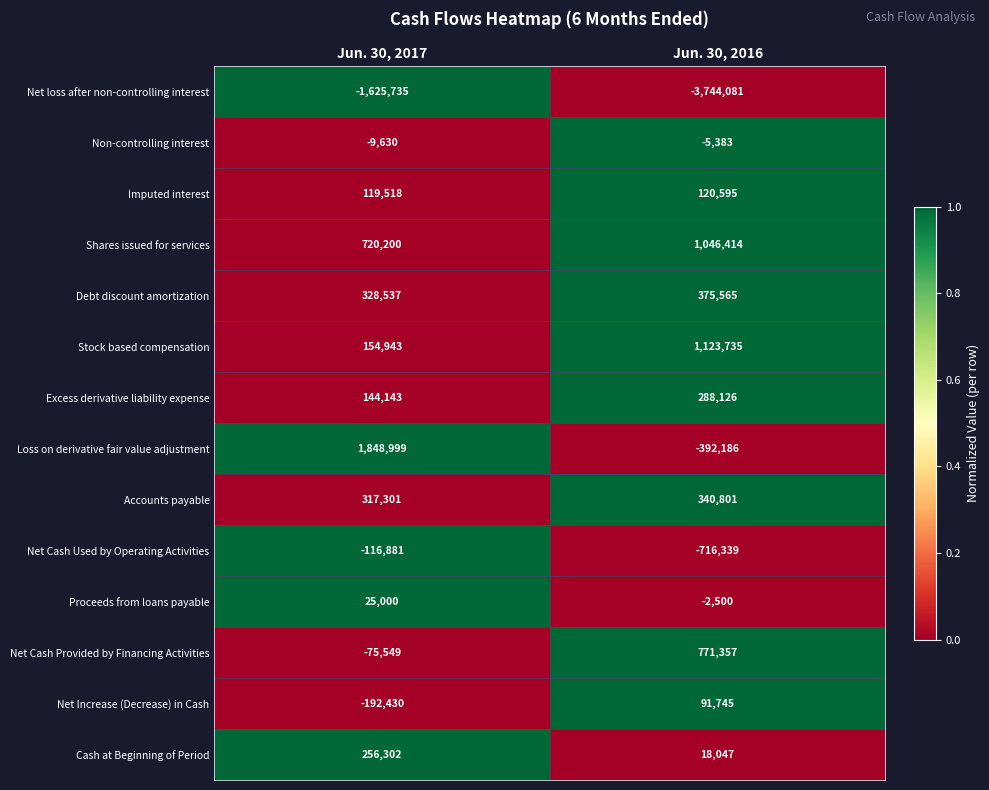

Which series has the largest total across all categories?

Shares issued for services